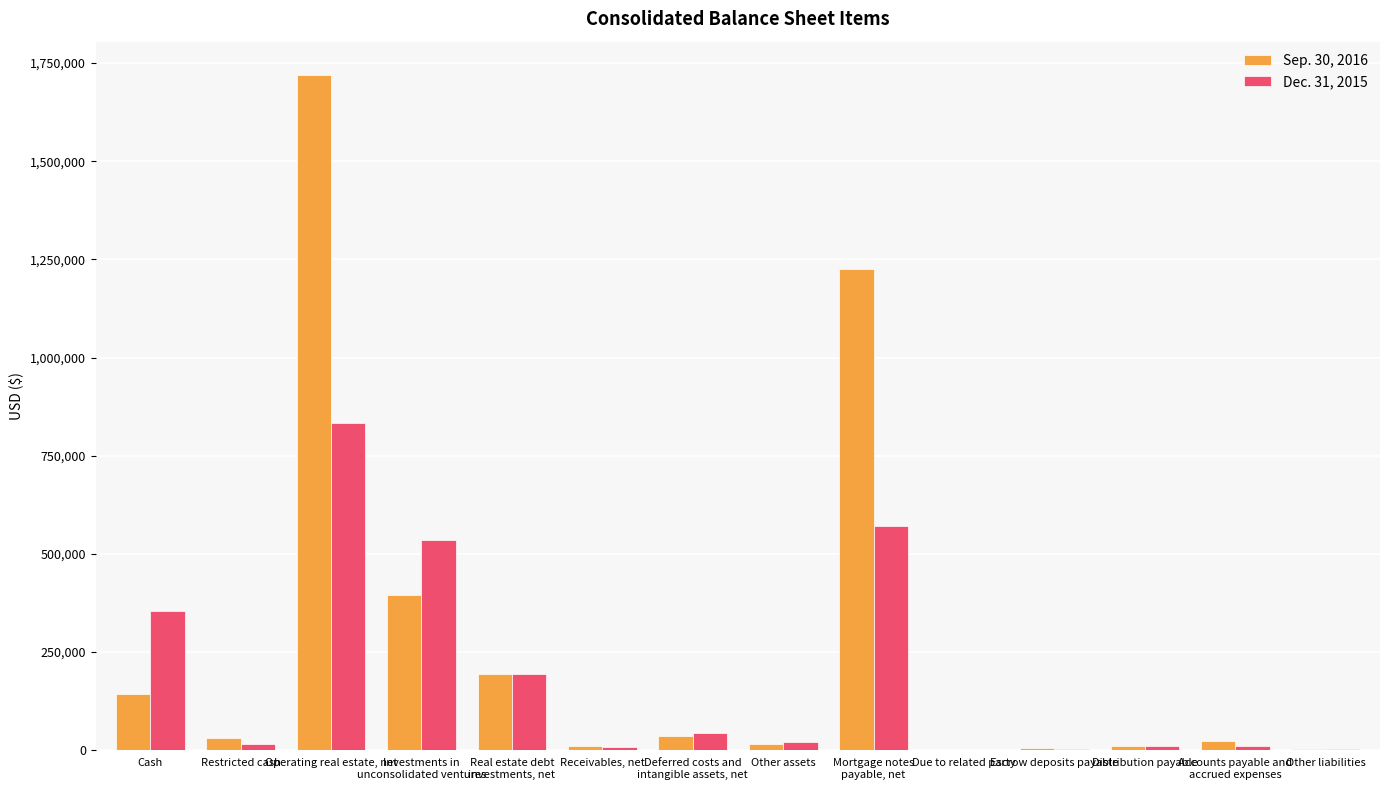

True or false: Sep. 30, 2016 has a value of 1718734 at Operating real estate, net.

True